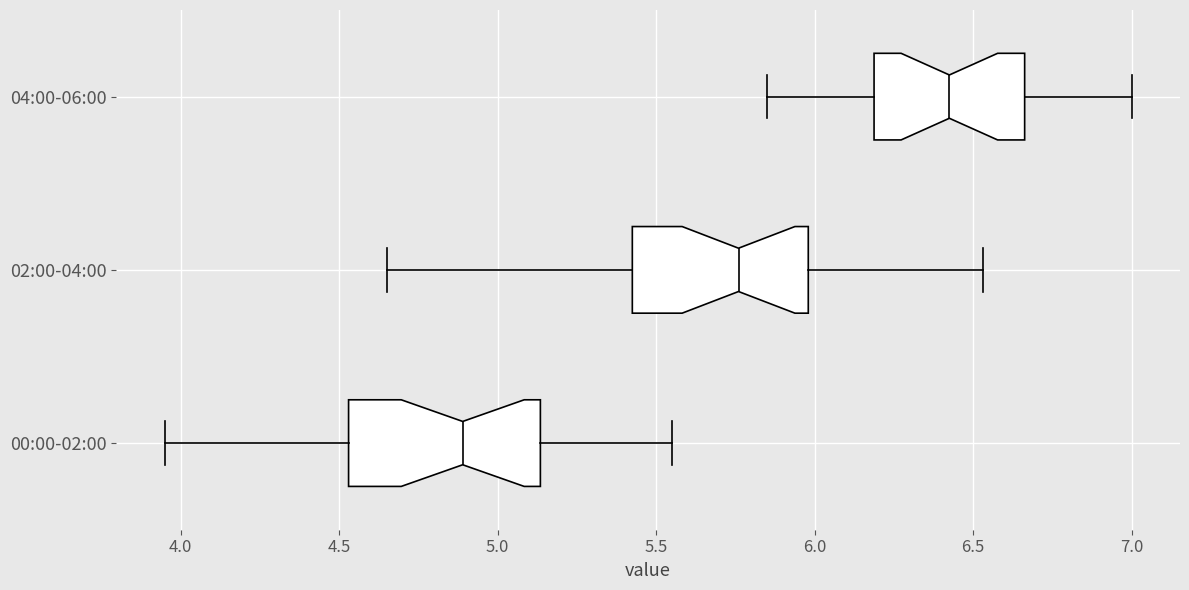

Where is the right edge of the box for 02:00-04:00 on the x-axis? The values are not printed on the chart, so give them approximately, as read against the axis.

6.00